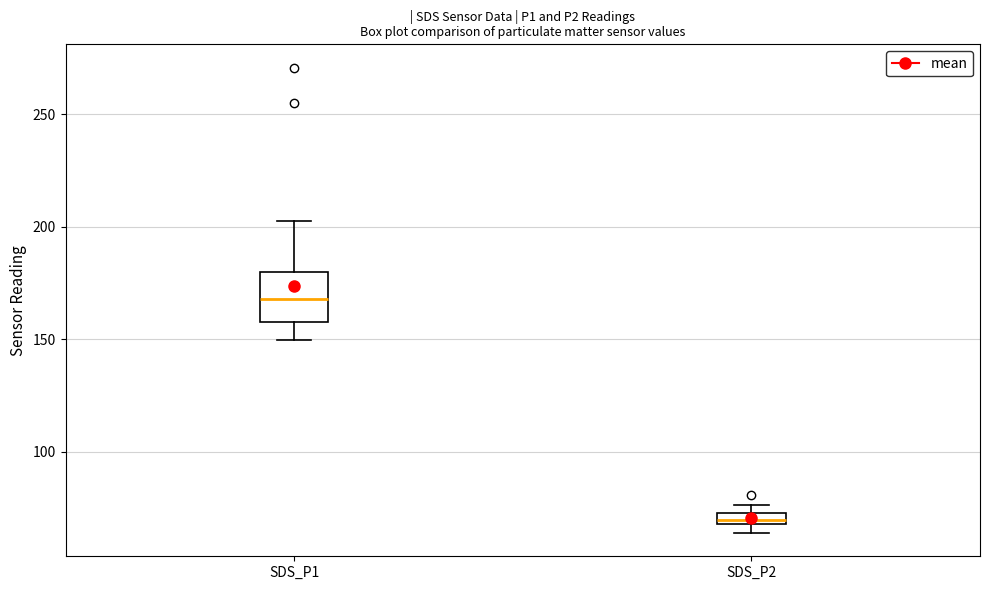

Which box's median line is the highest?

SDS_P1